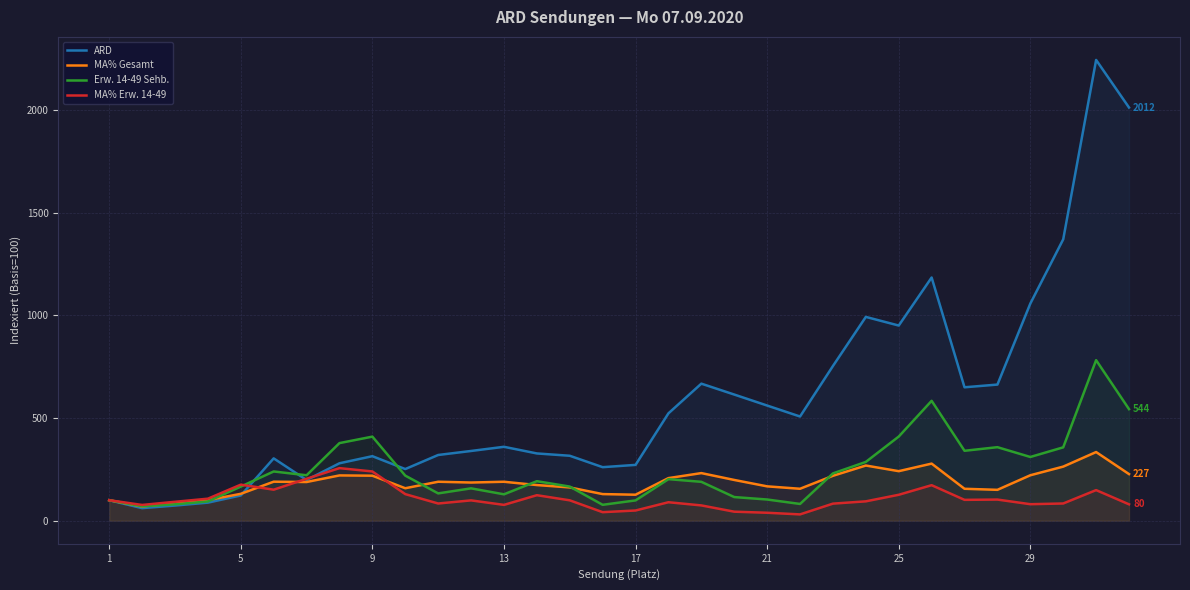

Which series has the widest spread of values?

ARD